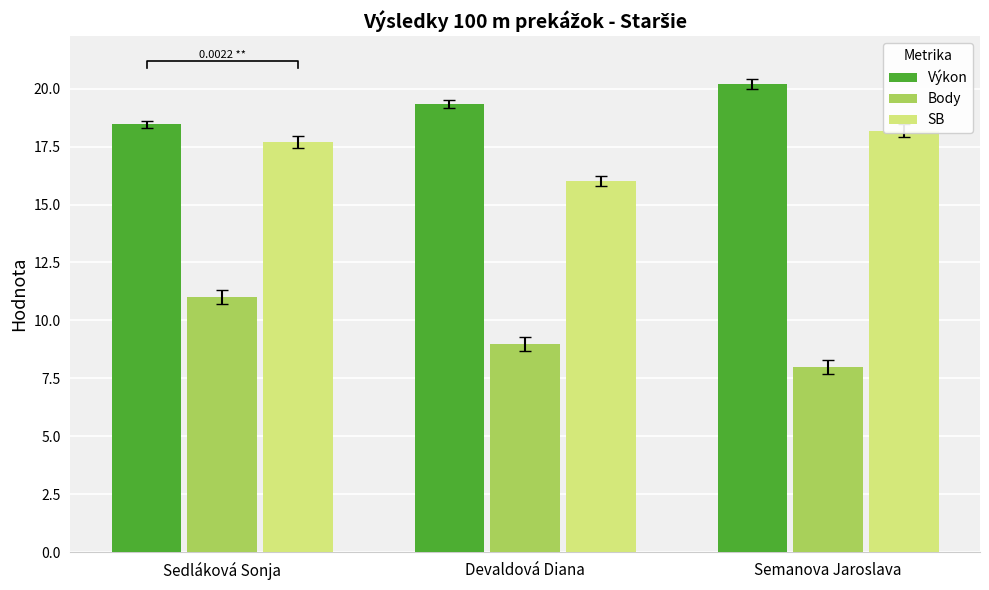

What is the average value of the Výkon series?

19.3